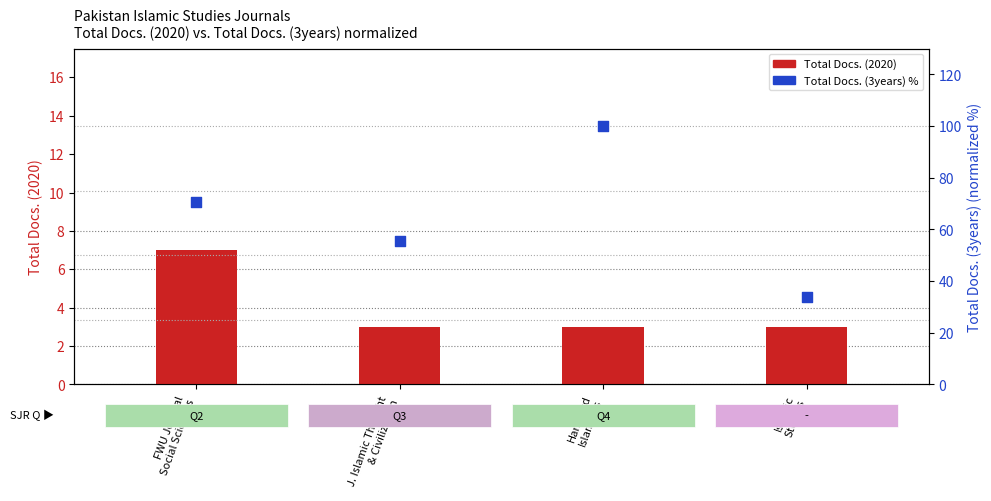

Which series has the largest total across all categories?

Total Docs. (3years) %